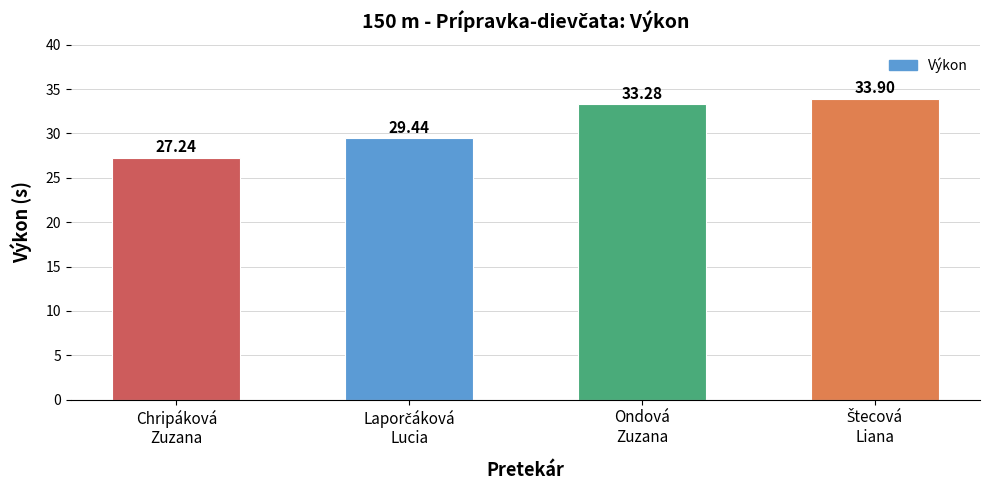

What is the difference between the maximum and minimum values?

6.7